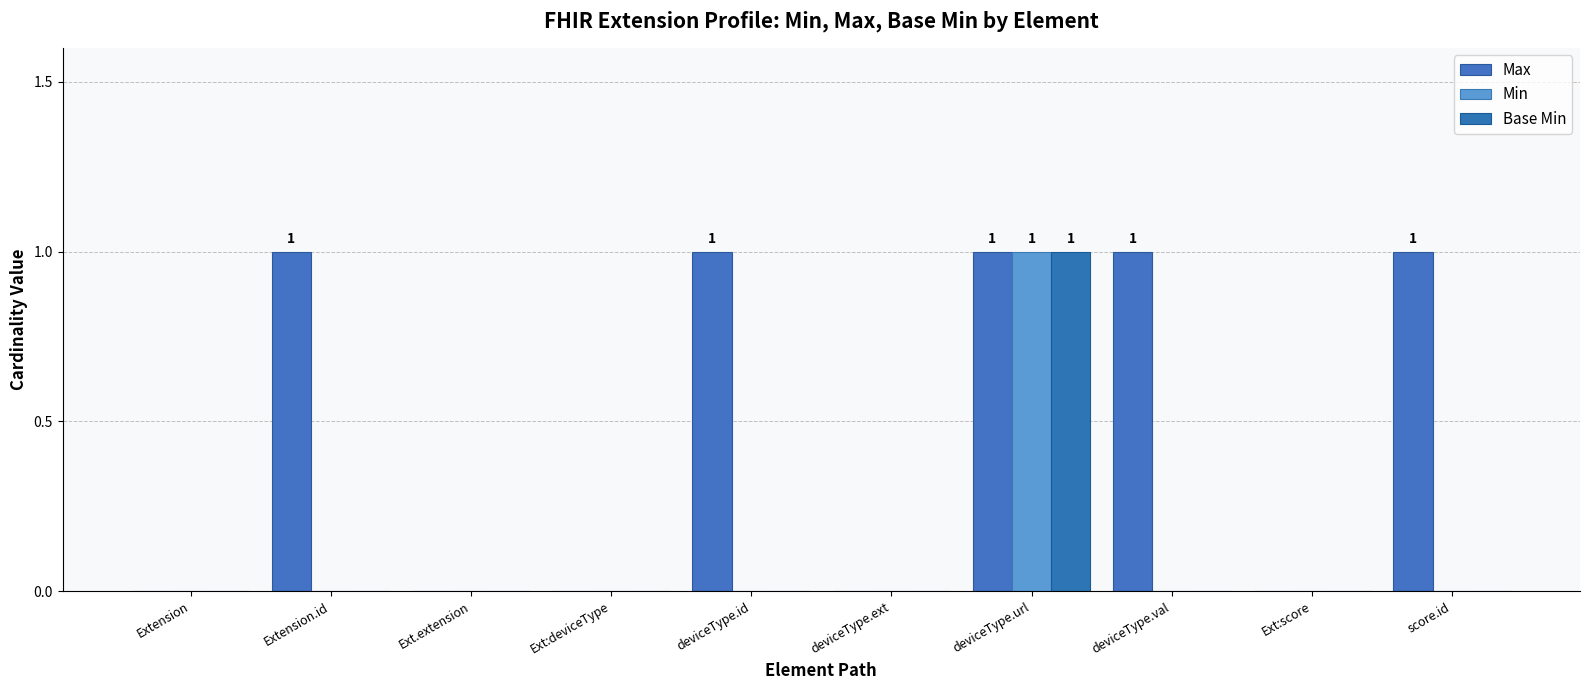

At which category is the sum across all series the highest?

deviceType.url